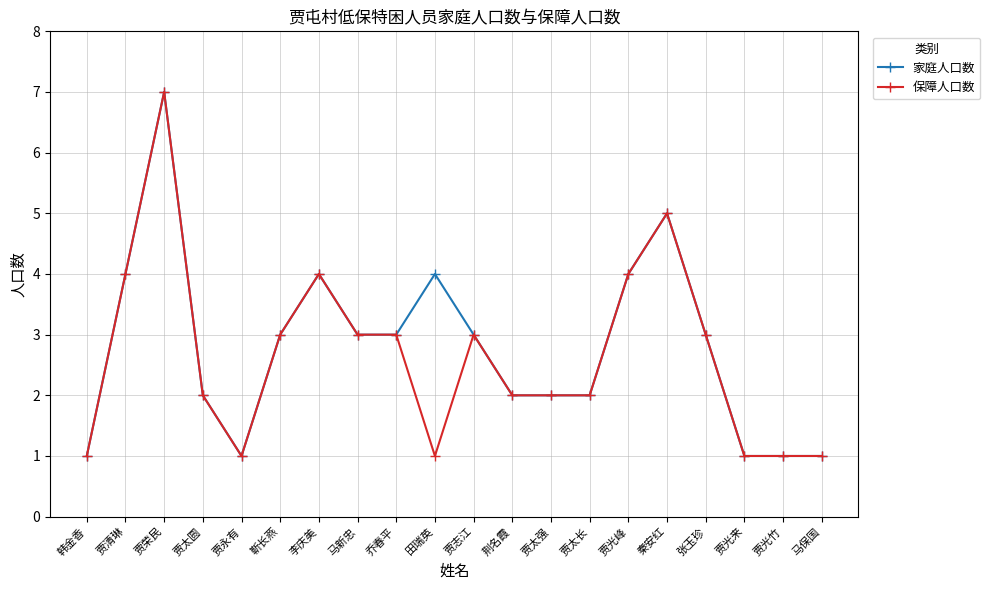

Where is the first local maximum for 家庭人口数?

贾荣民